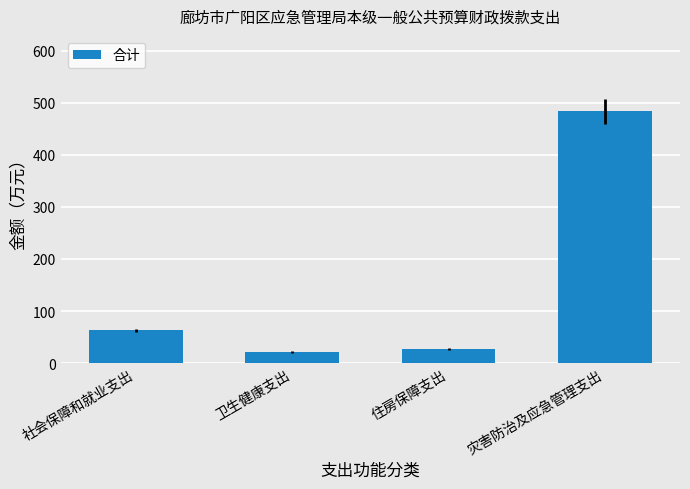

Rank the categories by value from highest to lowest.

灾害防治及应急管理支出, 社会保障和就业支出, 住房保障支出, 卫生健康支出